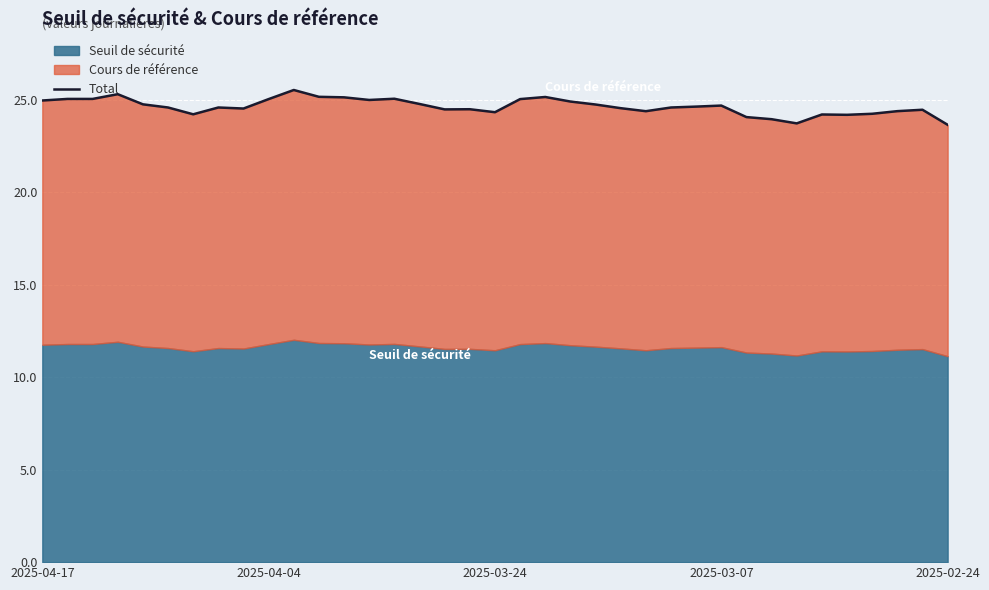

What value does the data have at 31?

24.2